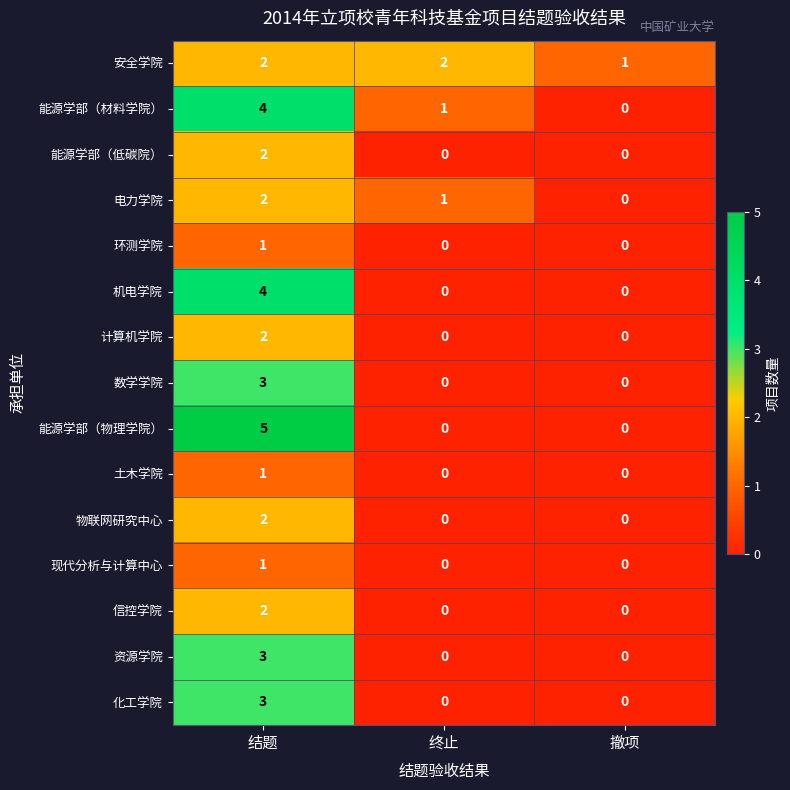

What is the sum of the 机电学院 values at 结题 and 撤项?

4